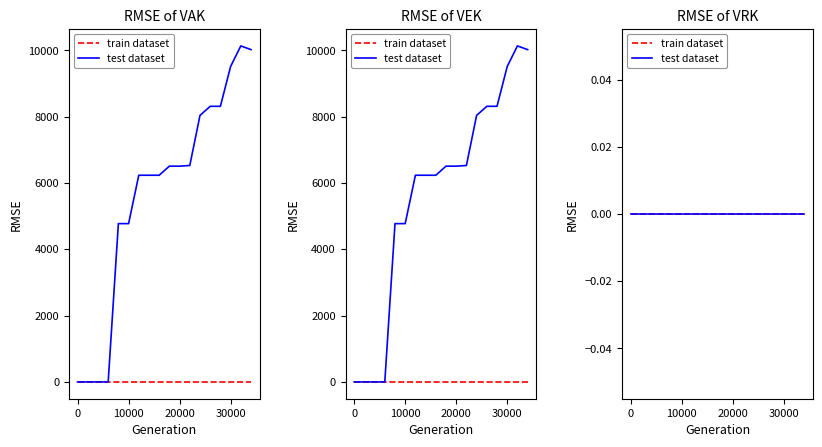

What is the difference between the maximum and second lowest values?

10133